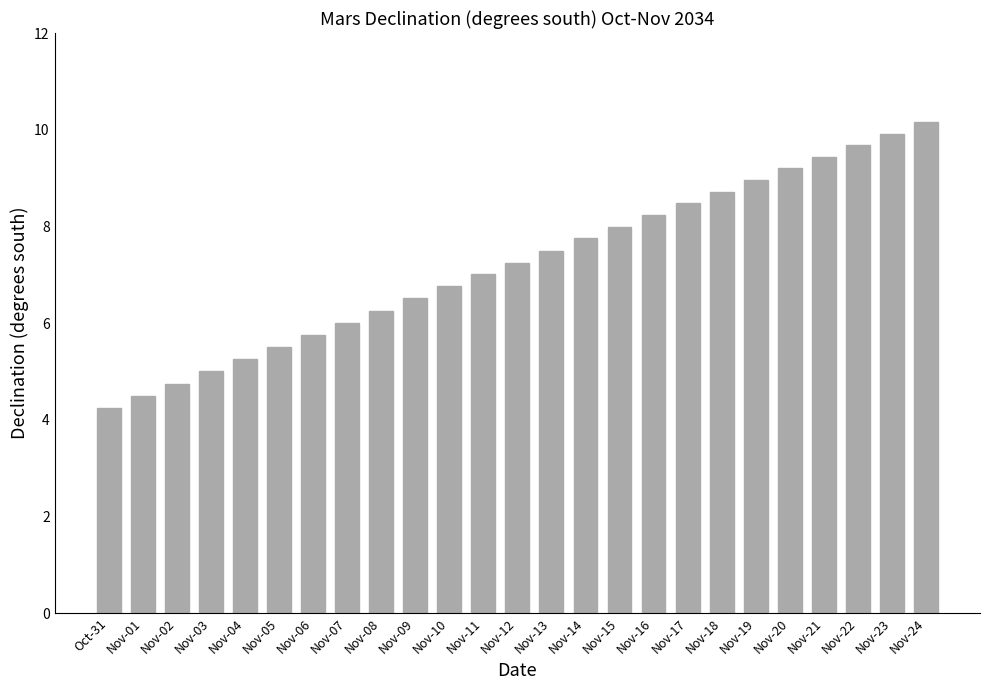

What is the approximate value at Nov-24?

10.2